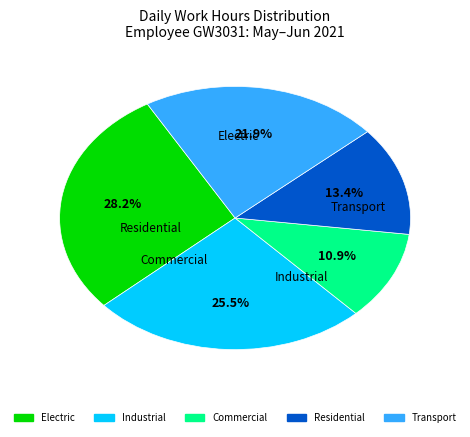

Is there a majority slice in this chart?

No